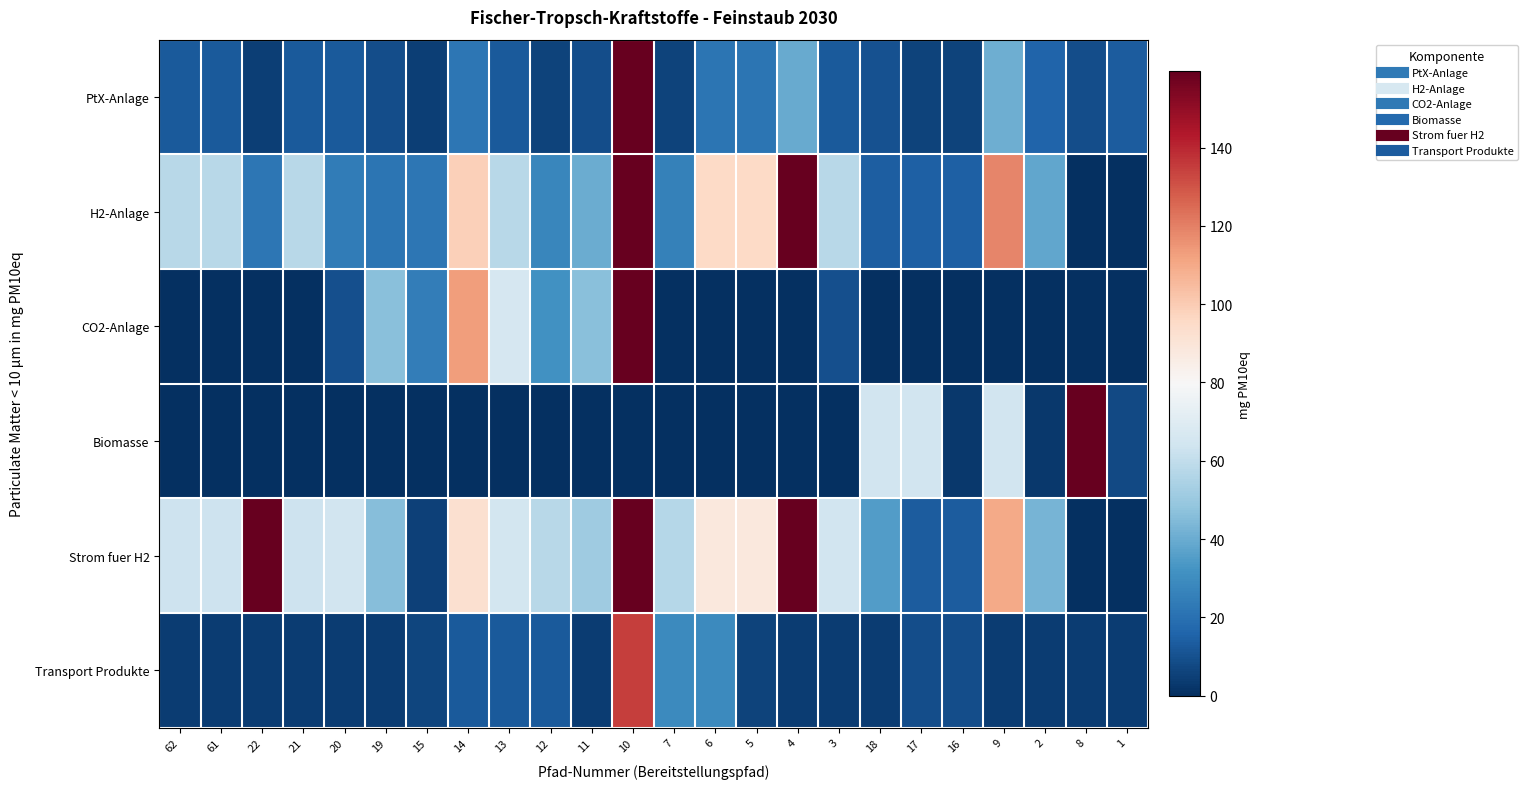

Reading left to right, transcribe all the data shown in this chart.

PtX-Anlage: 62=12.9	61=12.9	22=4.8	21=12.9	20=12.8	19=9.0	15=4.8	14=22.0	13=12.9	12=6.2	11=9.0	10=233.6	7=5.8	6=21.4	5=21.4	4=39.8	3=12.8	18=10.3	17=6.1	16=6.1	9=41.1	2=16.0	8=8.8	1=13.3
H2-Anlage: 62=57.4	61=57.4	22=21.8	21=57.4	20=23.8	19=21.3	15=21.8	14=98.4	13=57.8	12=27.5	11=40.2	10=450.4	7=26.0	6=95.8	5=95.8	4=177.6	3=57.3	18=14.2	17=14.6	16=14.6	9=118.7	2=38.4	8=0.0	1=0.0
CO2-Anlage: 62=0.0	61=0.0	22=0.4	21=0.4	20=9.9	19=46.2	15=24.8	14=113.1	13=66.4	12=31.6	11=46.2	10=204.2	7=0.0	6=0.0	5=0.0	4=0.0	3=9.9	18=0.0	17=0.0	16=0.0	9=0.0	2=0.0	8=0.0	1=0.0
Biomasse: 62=0.0	61=0.0	22=0.0	21=0.0	20=0.0	19=0.0	15=0.0	14=0.0	13=0.0	12=0.0	11=0.0	10=0.0	7=0.0	6=0.0	5=0.0	4=0.0	3=0.0	18=64.8	17=64.7	16=3.0	9=64.7	2=2.6	8=221.3	1=7.8
Strom fuer H2: 62=63.3	61=63.3	22=362.3	21=63.3	20=64.4	19=46.1	15=5.6	14=92.3	13=65.4	12=57.8	11=51.4	10=2208.2	7=56.9	6=88.3	5=88.3	4=163.8	3=64.3	18=35.1	17=13.7	16=13.4	9=110.1	2=43.0	8=0.0	1=0.0
Transport Produkte: 62=4.2	61=4.2	22=4.2	21=4.2	20=4.2	19=4.2	15=6.6	14=12.8	13=12.8	12=12.8	11=4.2	10=135.0	7=29.2	6=29.2	5=5.7	4=4.2	3=4.2	18=4.2	17=9.2	16=9.2	9=4.2	2=4.2	8=4.2	1=4.2